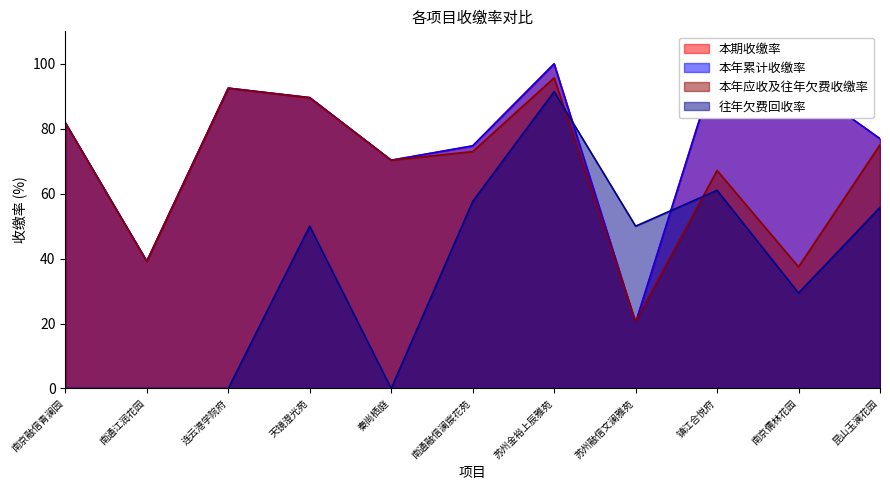

What is the value of the 本年应收及往年欠费收缴率 point at the 10th from the left?

37.4